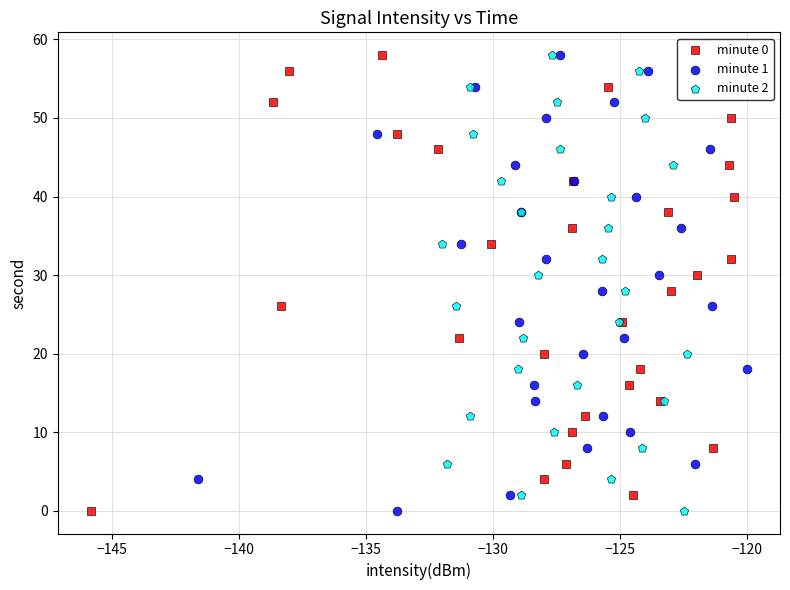

What are all the series names shown in the legend?

minute 0, minute 1, minute 2